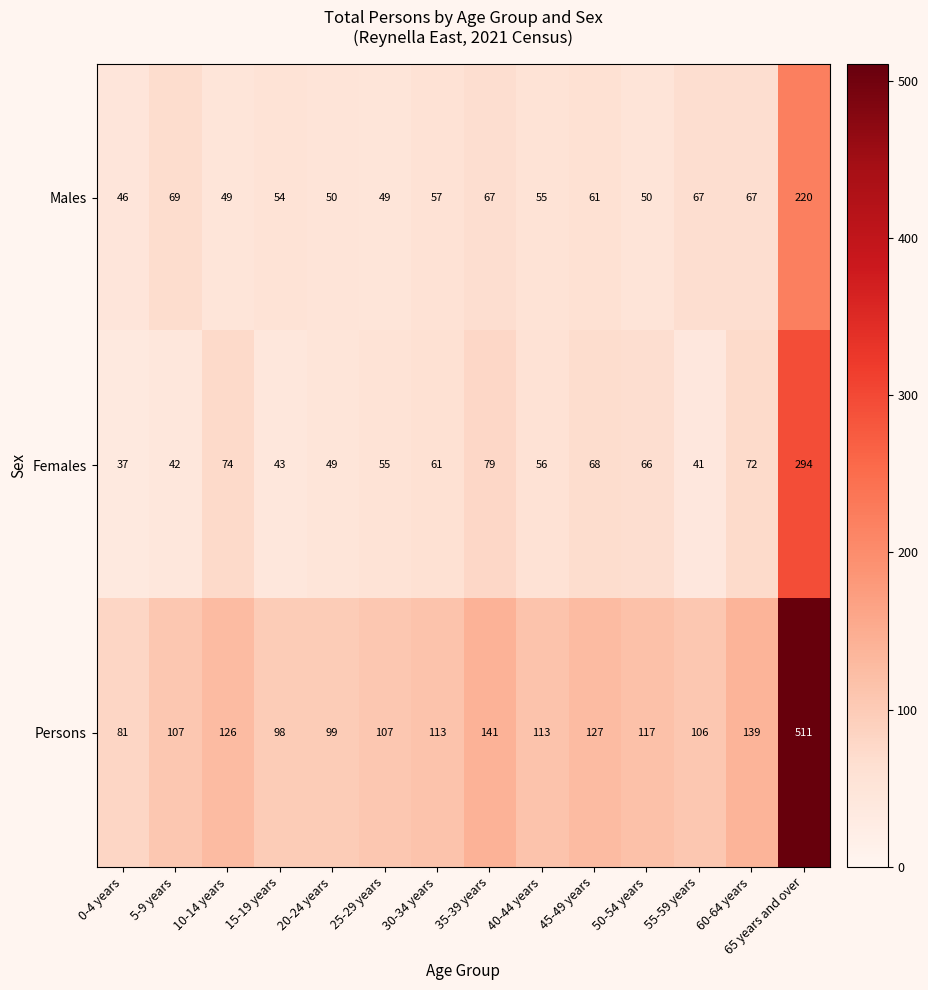

What is the average value of the Males series?

69